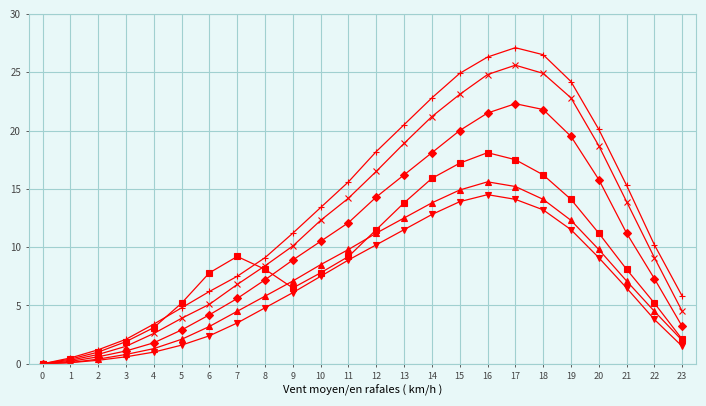

How many series are shown in this chart?

6